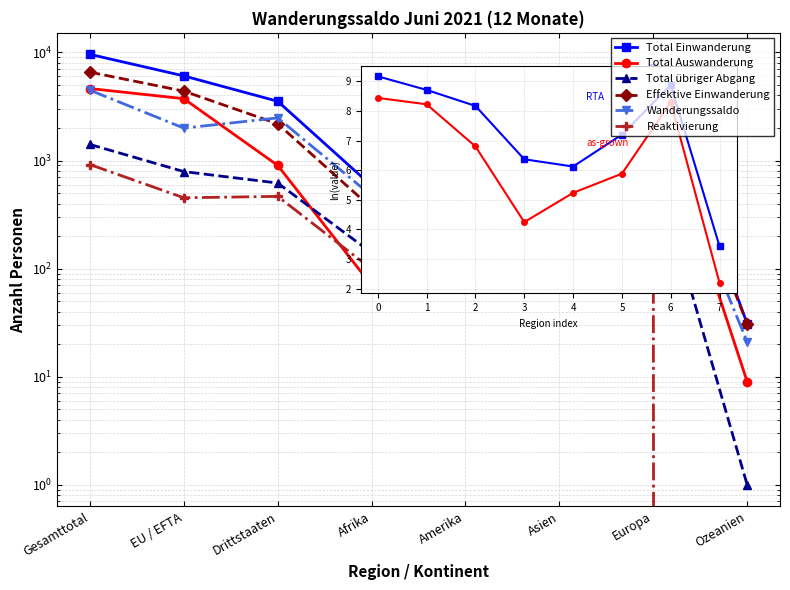

Which series changed the most between Afrika and Ozeanien?

Total Einwanderung